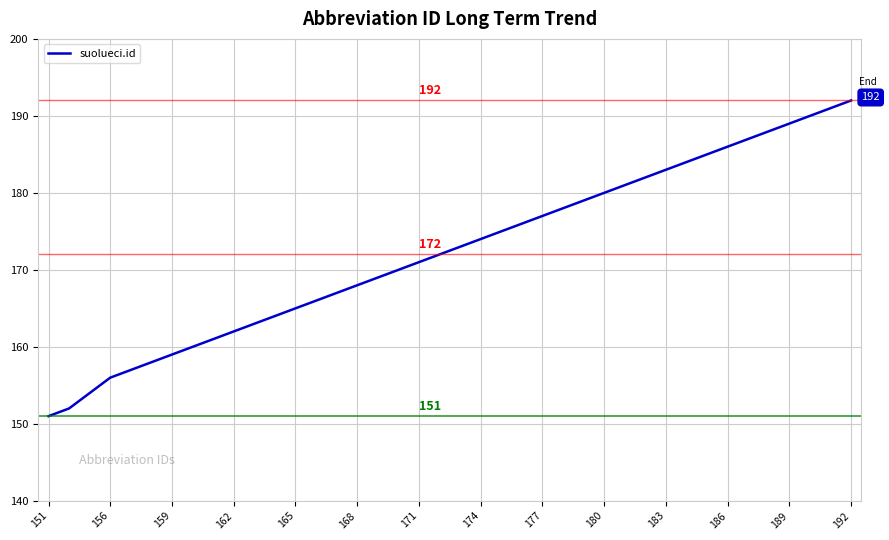

What is the average value?

172